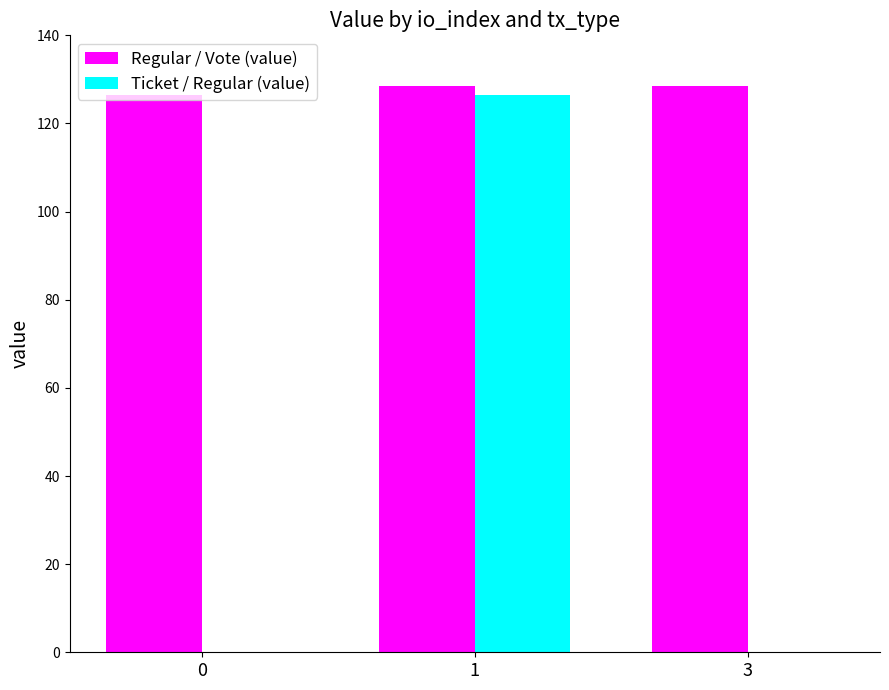

Which series has the widest spread of values?

Ticket / Regular (value)